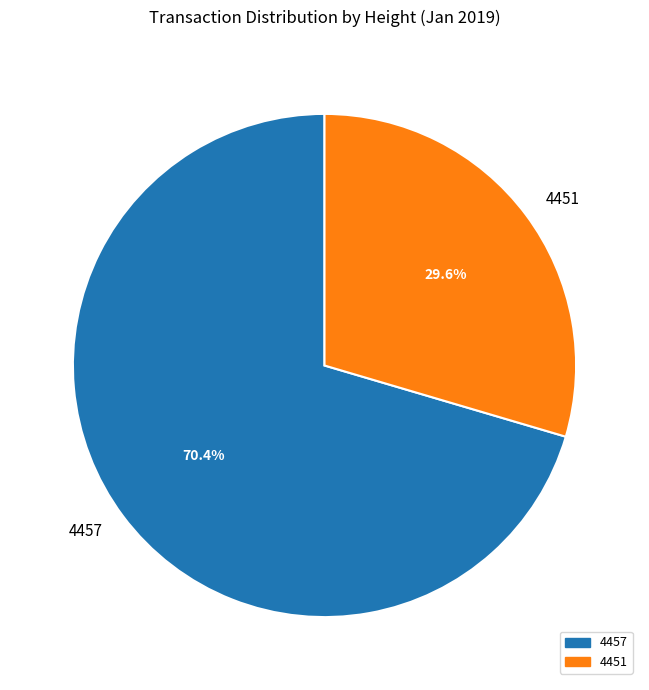

Which category has the smallest portion of the pie?

4451